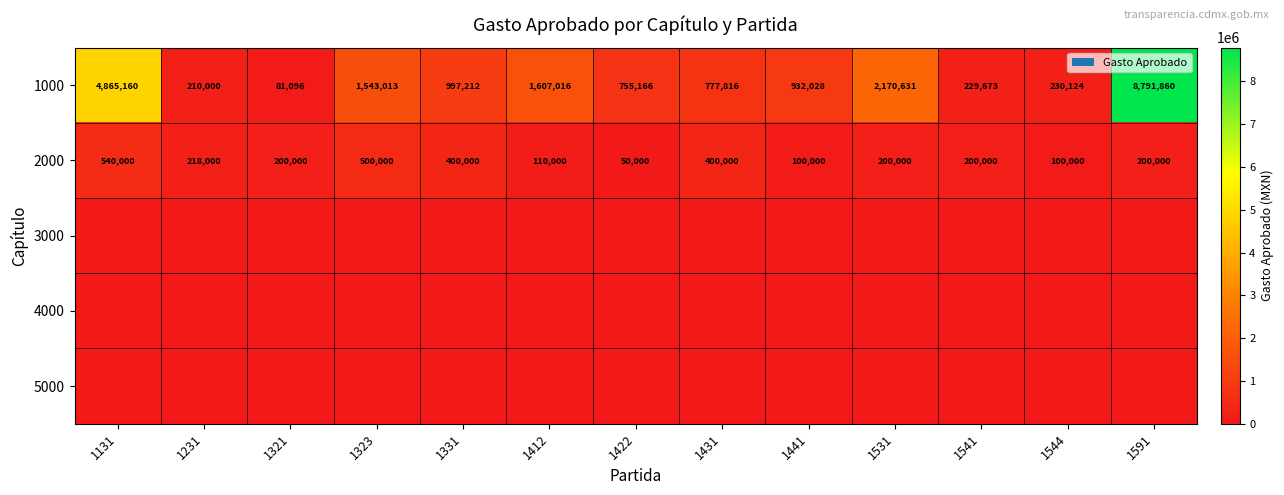

How many values in the 1000 series are below 932028?

6